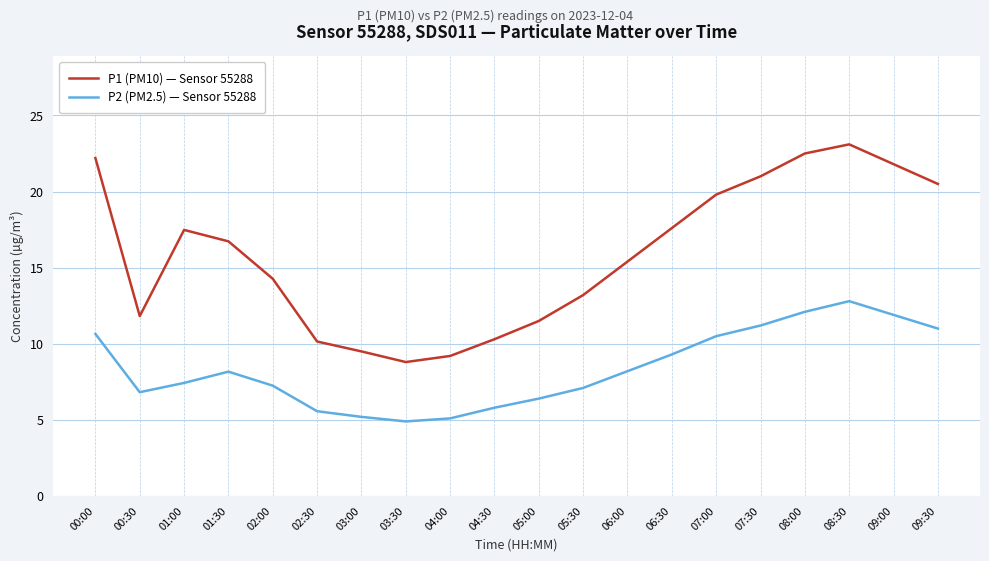

What position from the right is 01:30?

17